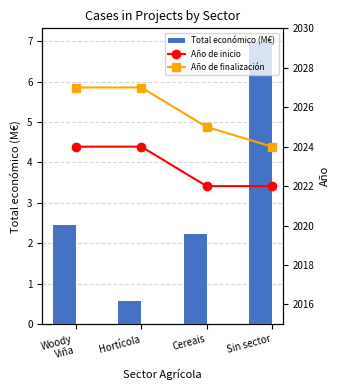

Count the Año de inicio values in the range 2022 to 2024.

4